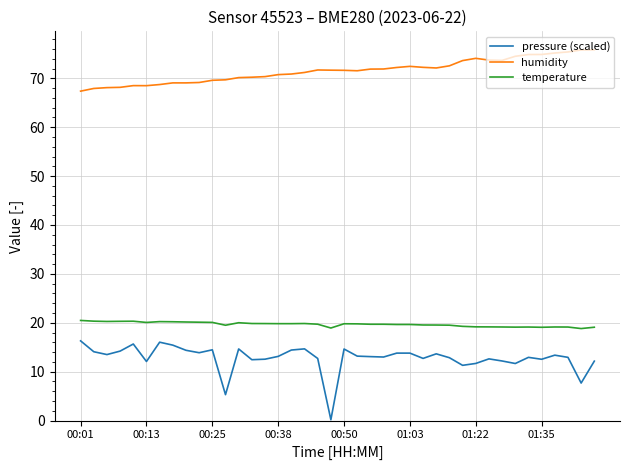

Which series has the largest range (max minus min)?

pressure (scaled)